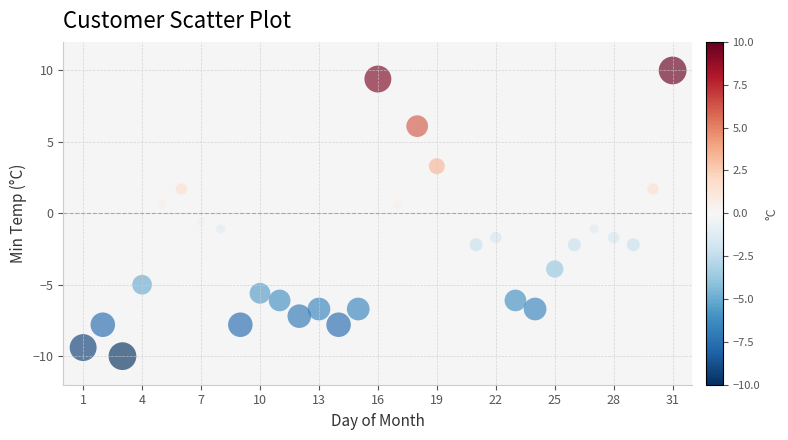

What is the range of Y values (max minus min)?

20.0